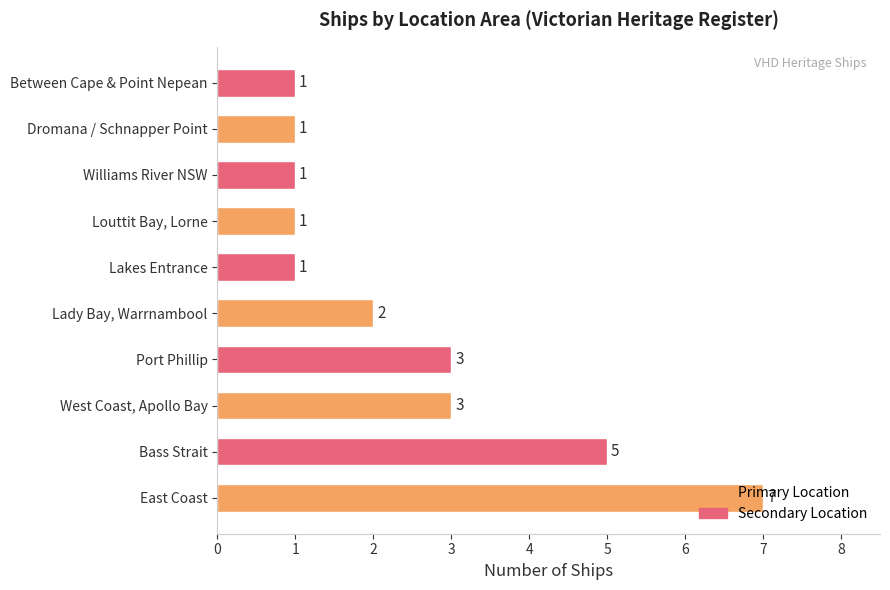

What is the approximate value at West Coast, Apollo Bay?

3